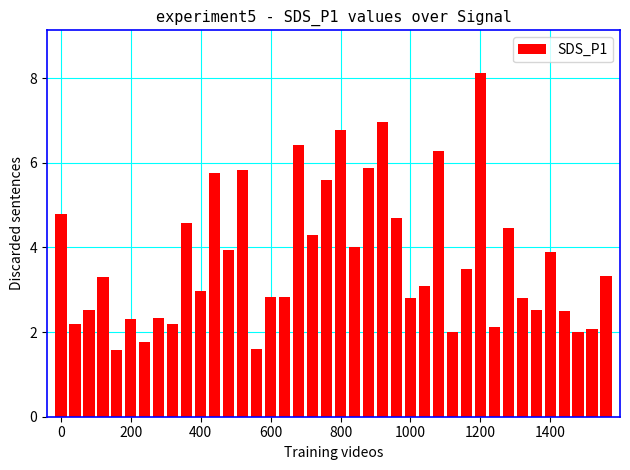

What is the value of the 31st bar from the left?

8.1